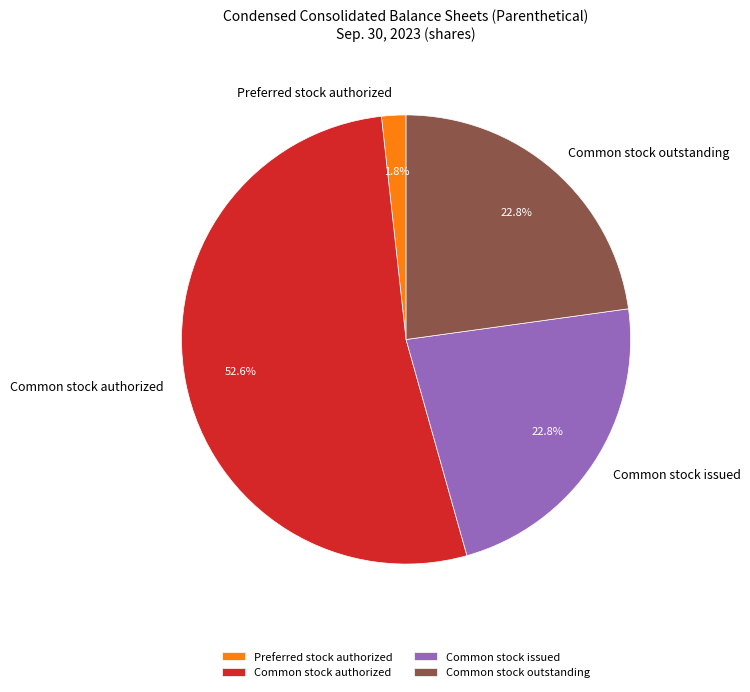

What is the smallest slice in the pie chart?

Preferred stock authorized